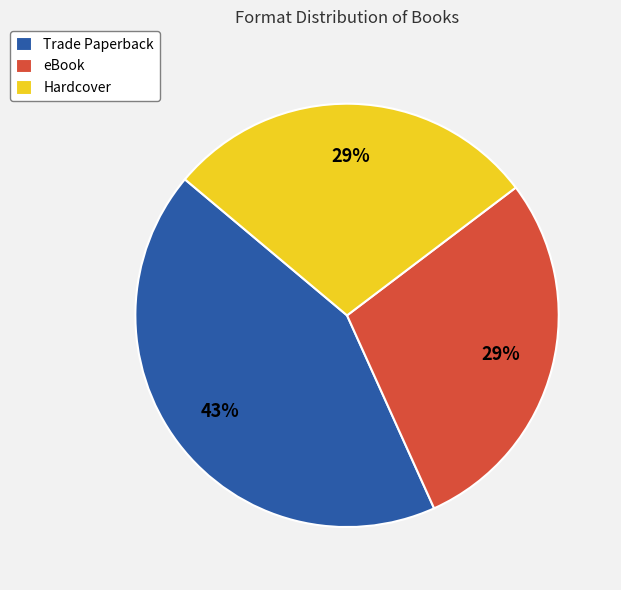

The Hardcover slice represents 29% of the pie. True or false?

True